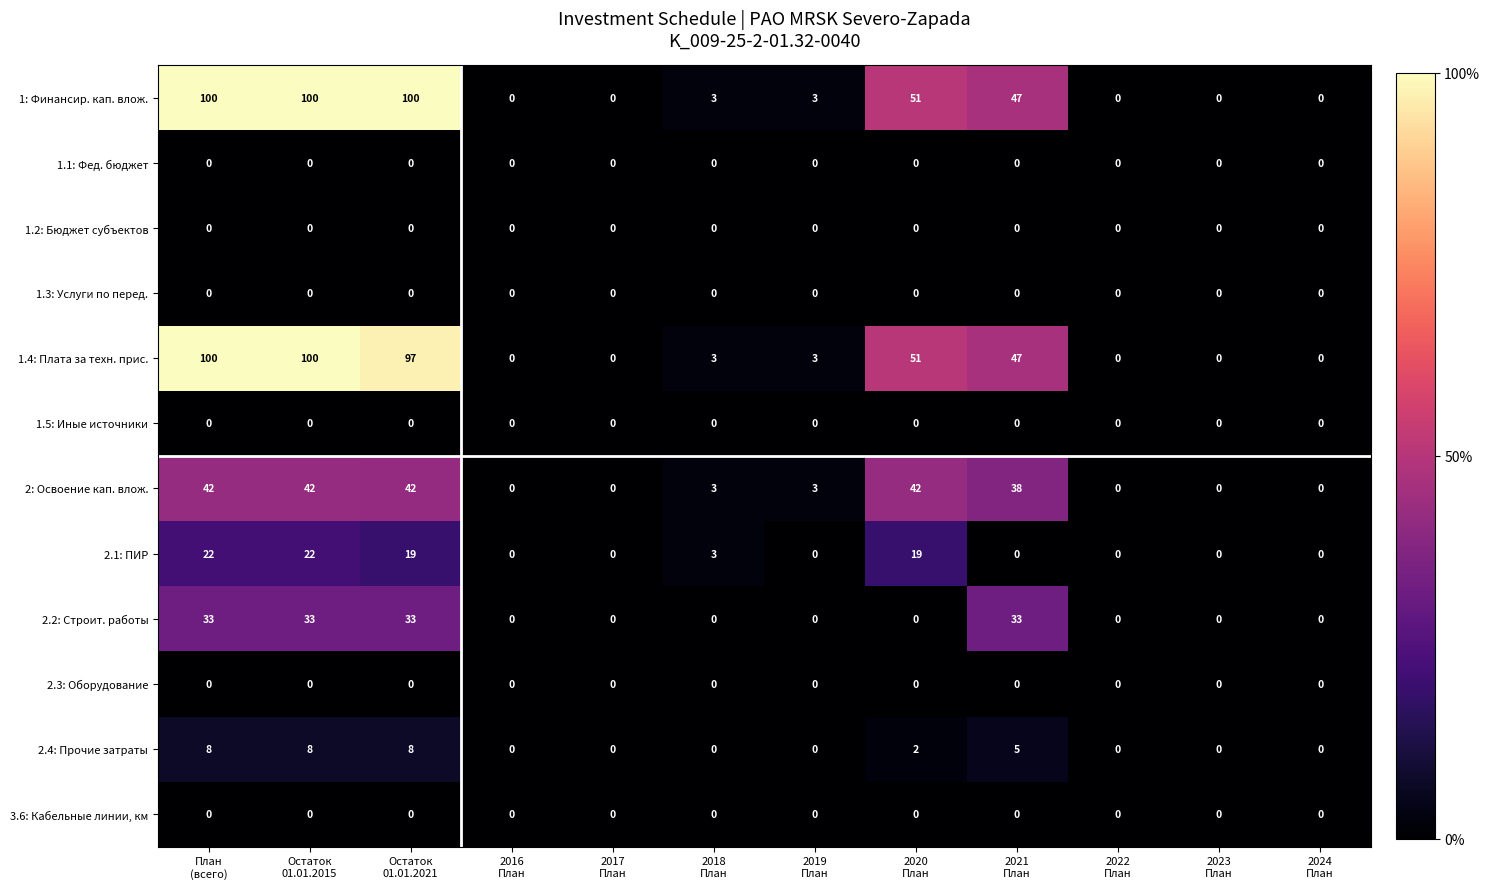

What is the difference between the second highest and second lowest values in the 1: Финансир. кап. влож. series?

100